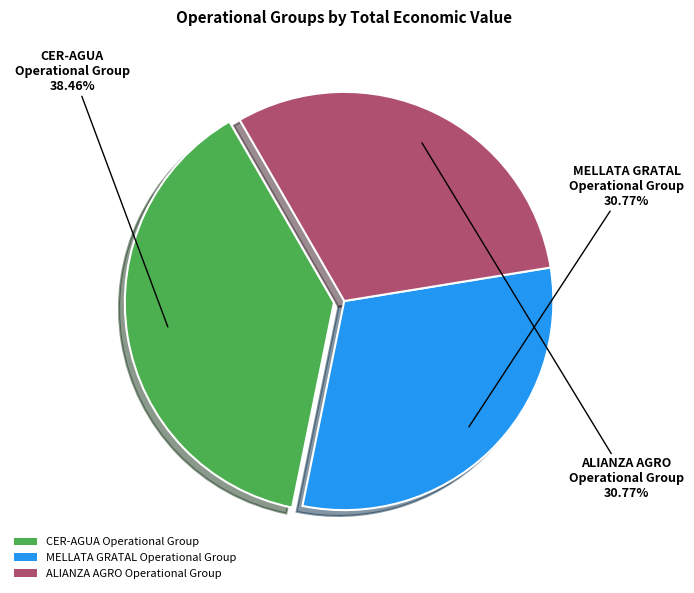

What is the ratio of the value at MELLATA GRATAL Operational Group to the value at ALIANZA AGRO Operational Group?

1.0